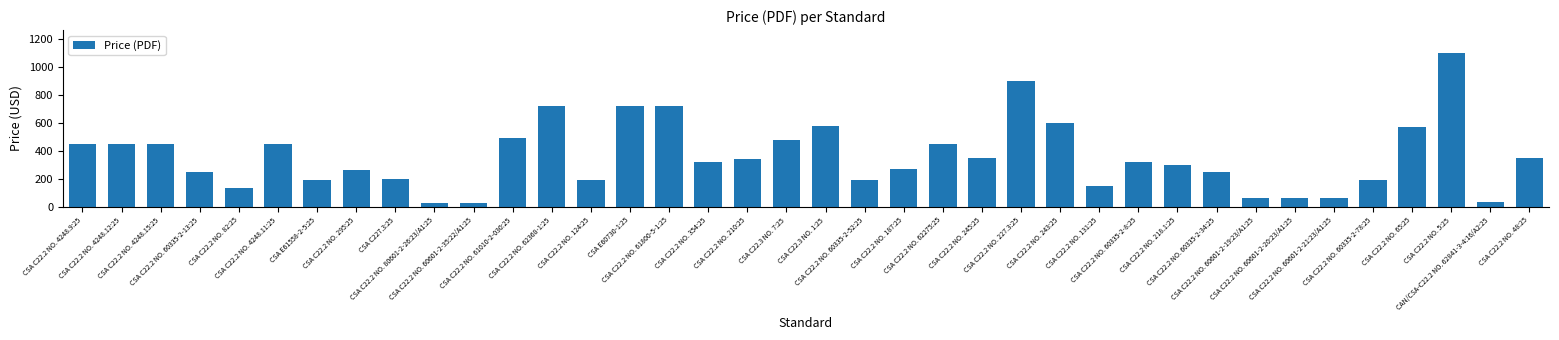

The value at CSA C22.2 NO. 210:25 is 340. True or false?

True